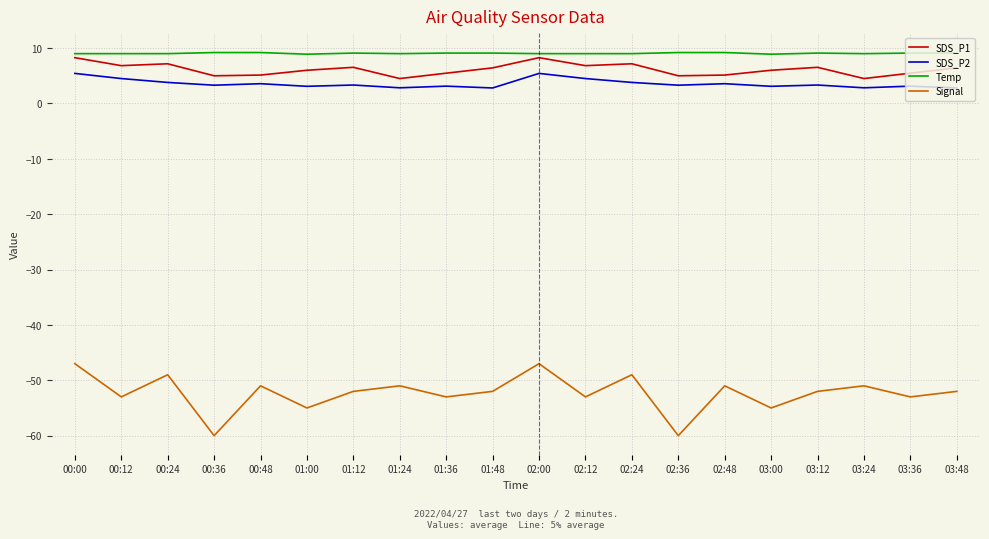

What is the average value of the SDS_P2 series?

3.6